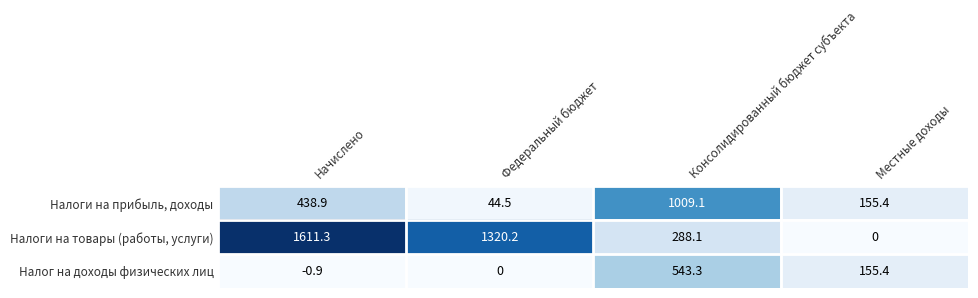

List the series in order of their overall mean, lowest first.

Налог на доходы физических лиц, Налоги на прибыль, доходы, Налоги на товары (работы, услуги)